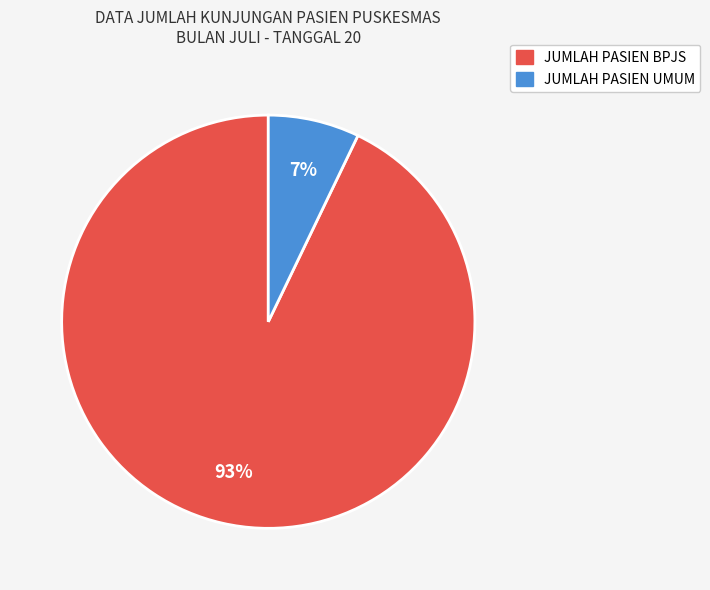

True or false: JUMLAH PASIEN BPJS accounts for 80% of the total.

False